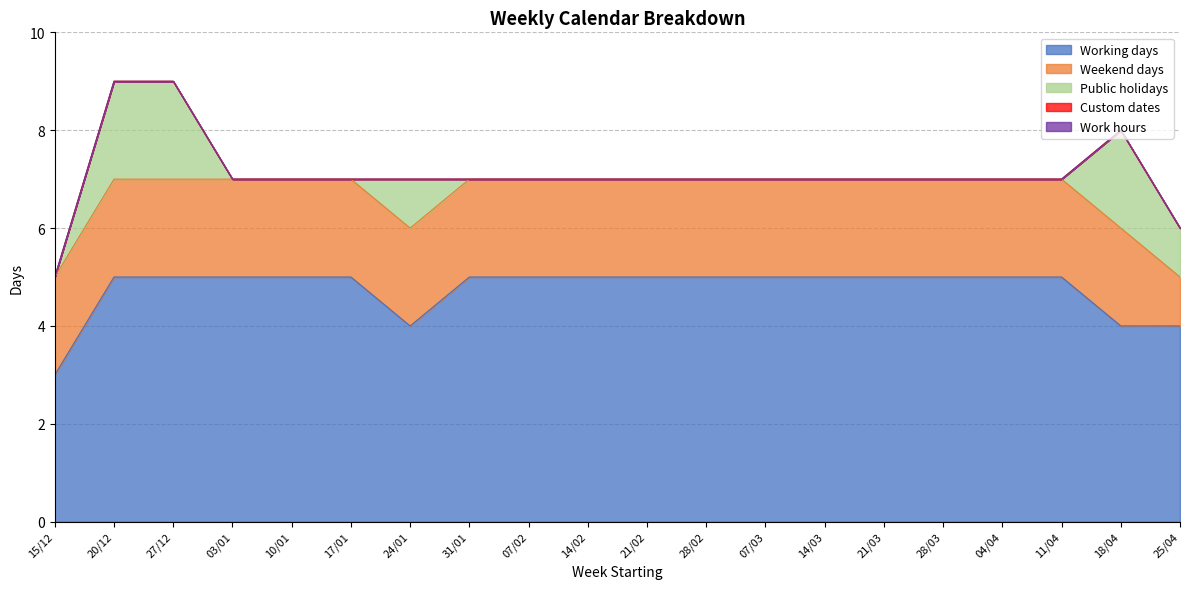

At which category is the sum across all series the highest?

20/12